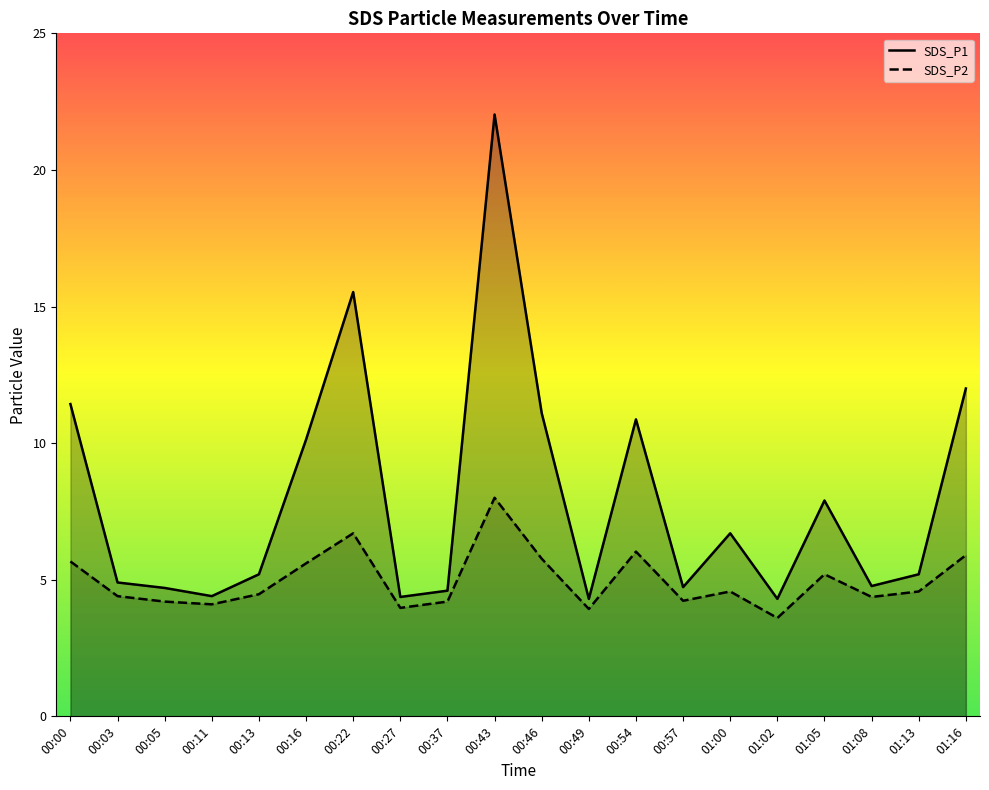

The SDS_P2 series shows 1.4 at 00:54. True or false?

False